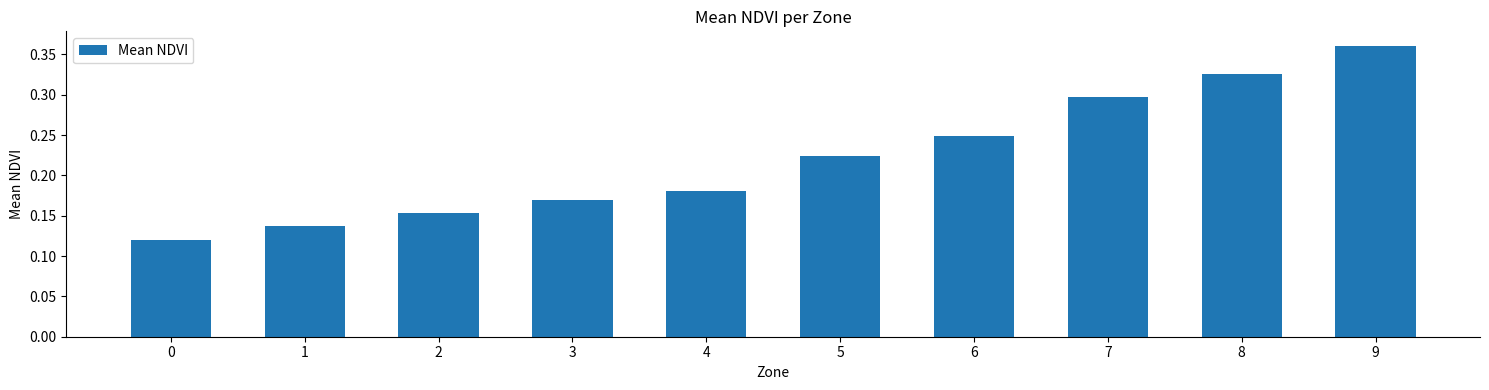

Rank the categories by value from highest to lowest.

9, 8, 7, 6, 5, 4, 3, 2, 1, 0